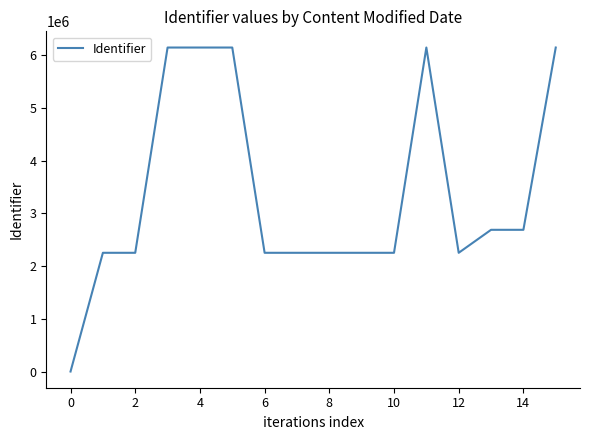

What is the difference between the maximum and minimum values?

6148311